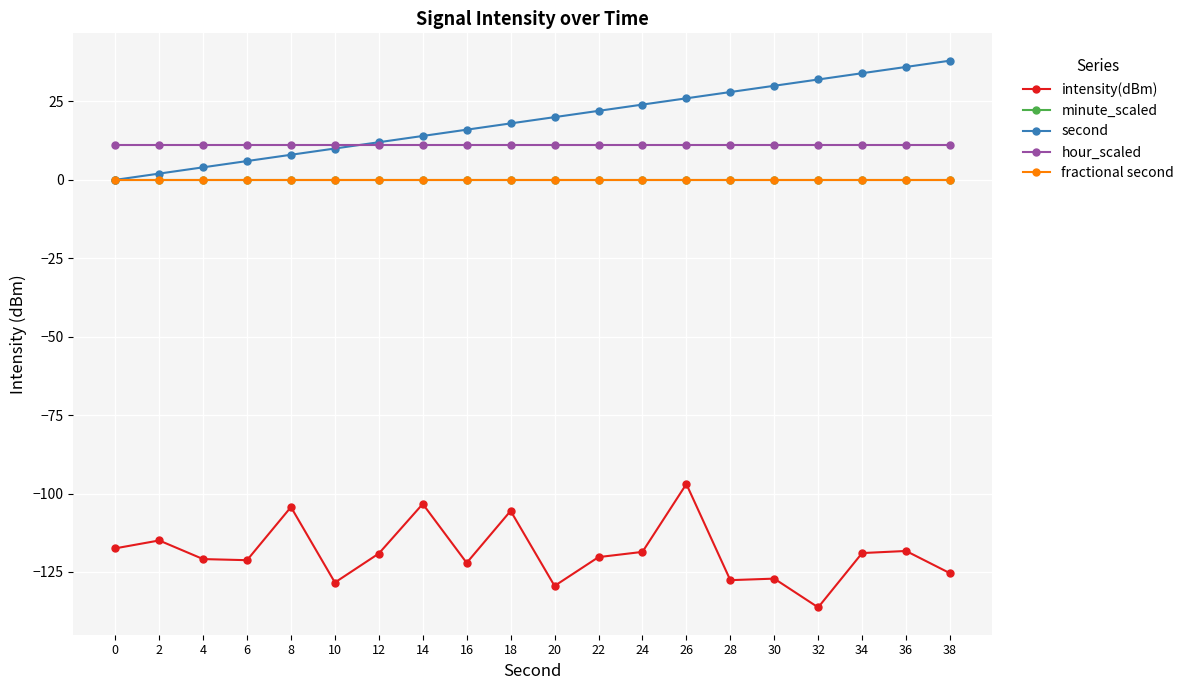

Is this an area chart (filled region under the line)?

No